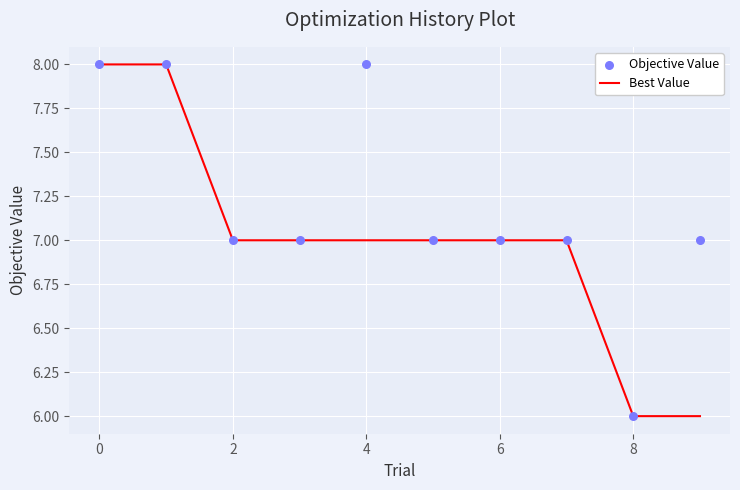

Is the value of Best Value at 7 greater than the value of Objective Value at 7?

No